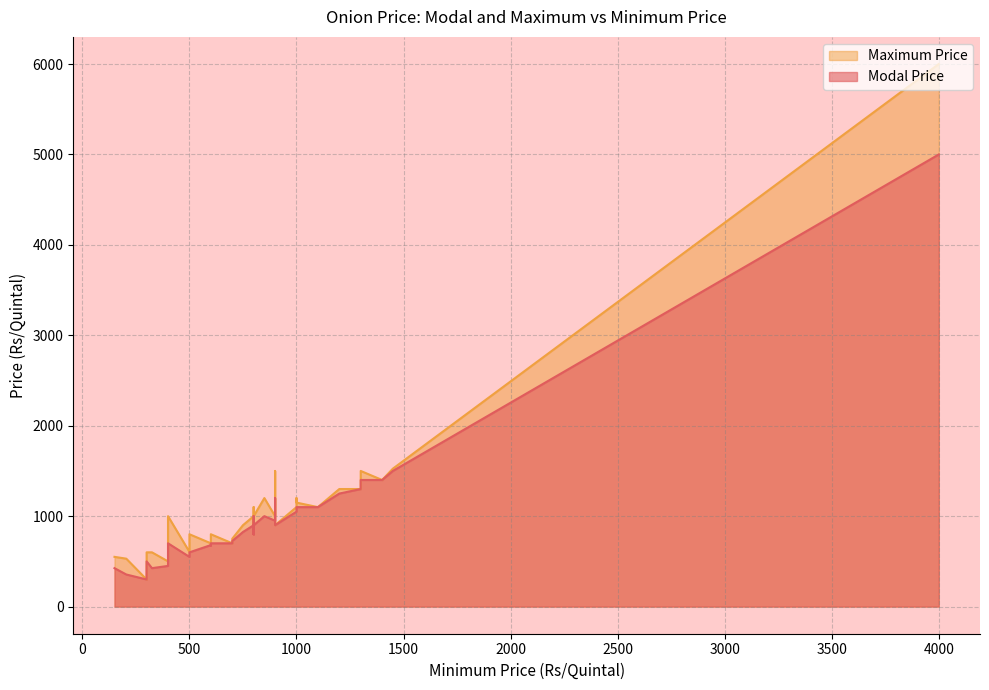

How many data points does each series have?

40